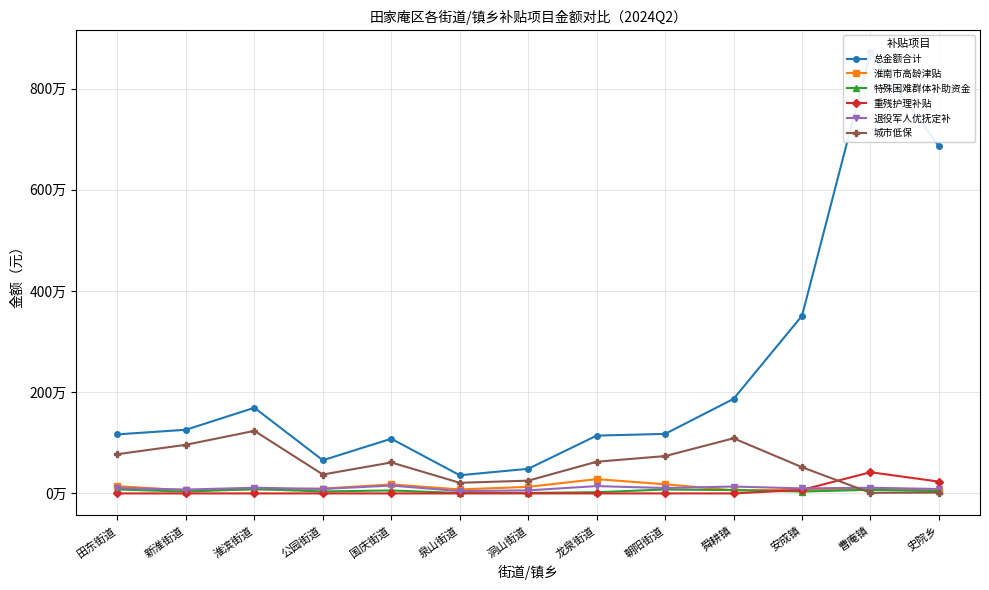

Where is the first local maximum for 总金额合计?

淮滨街道